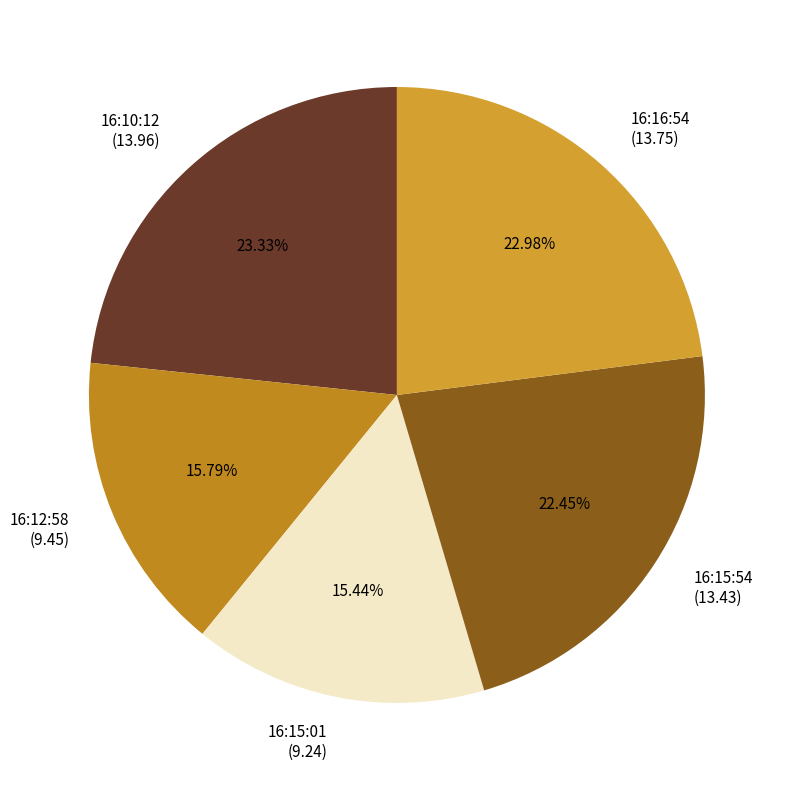

What is the ratio of the value at 16:10:12 to the value at 16:15:01?

1.5